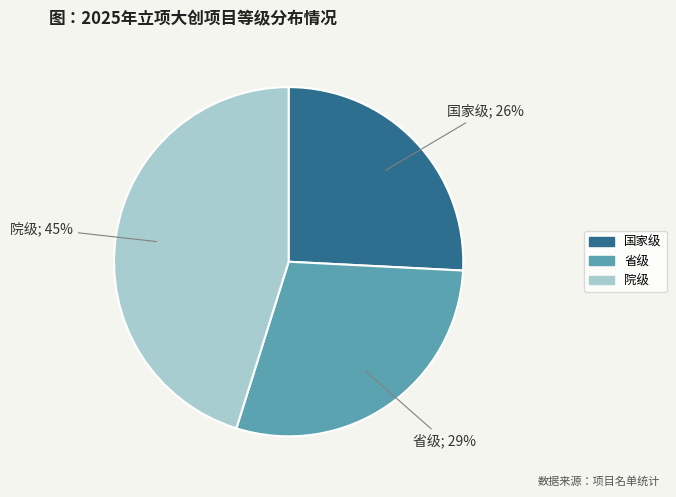

Is 国家级 the majority of the pie?

No